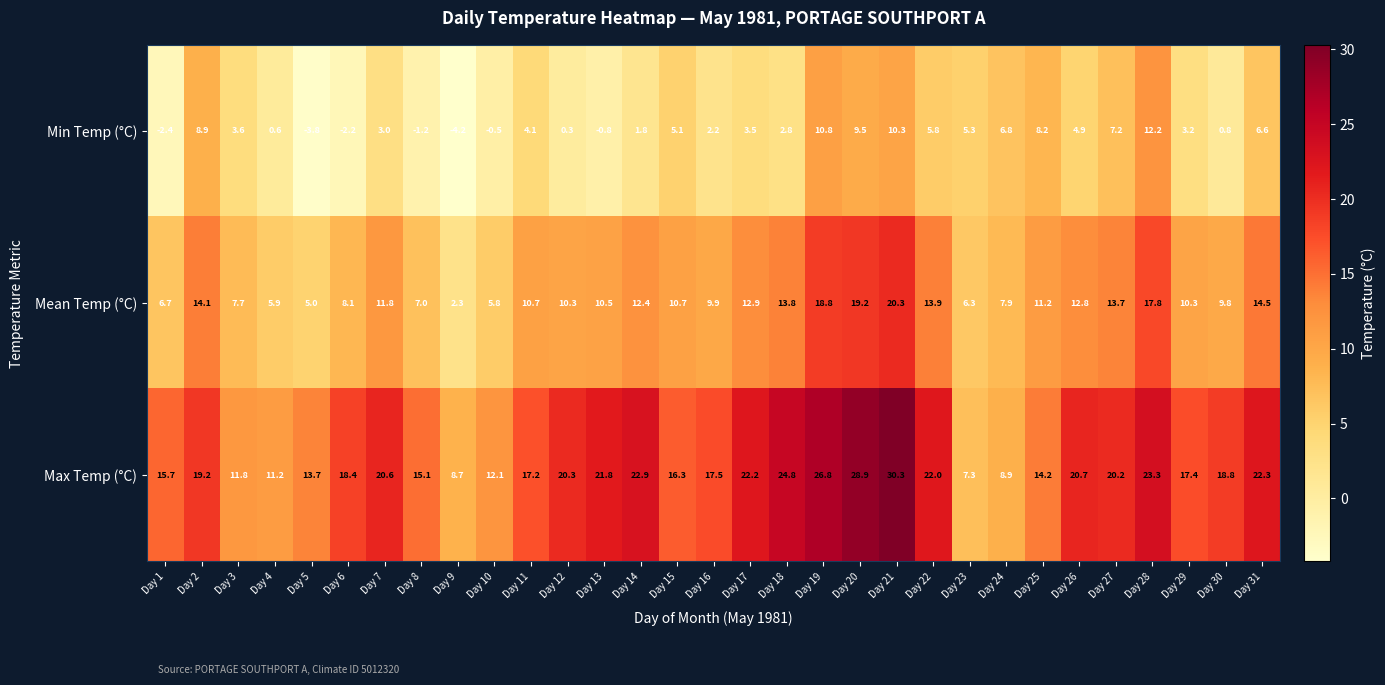

Which series has the widest spread of values?

Max Temp (°C)